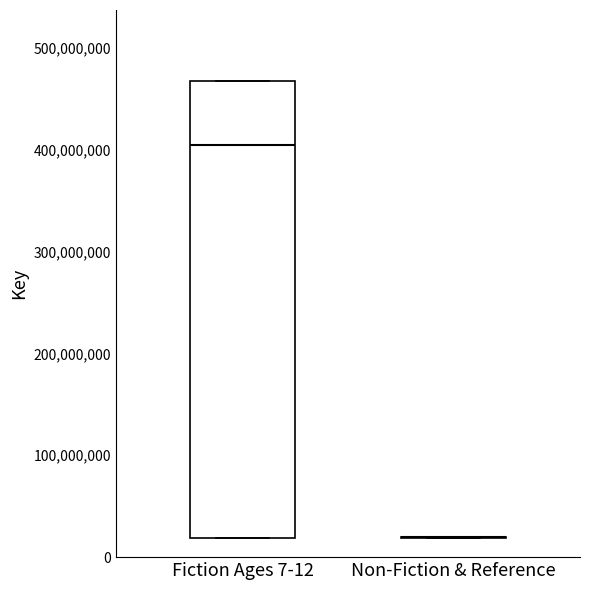

Where is the upper edge of the box for Fiction Ages 7-12 on the y-axis? The values are not printed on the chart, so give them approximately, as read against the axis.

470000000